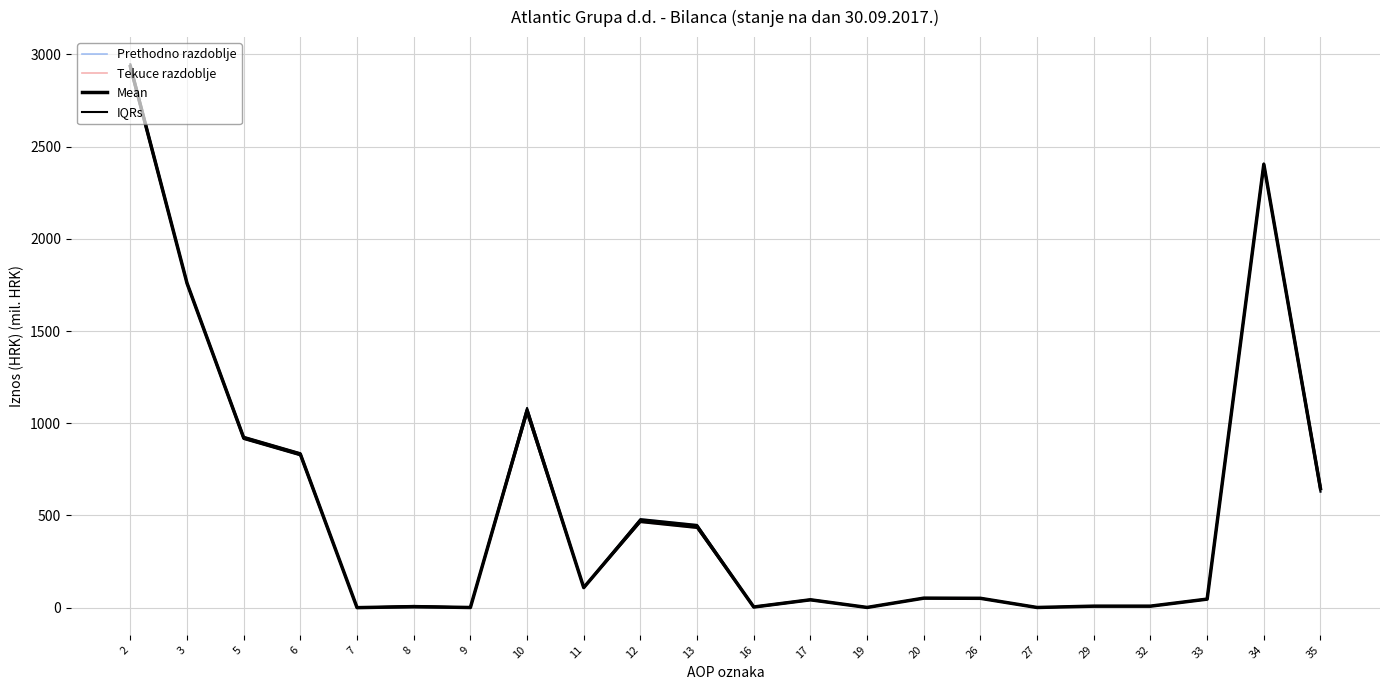

How many series are shown in this chart?

4